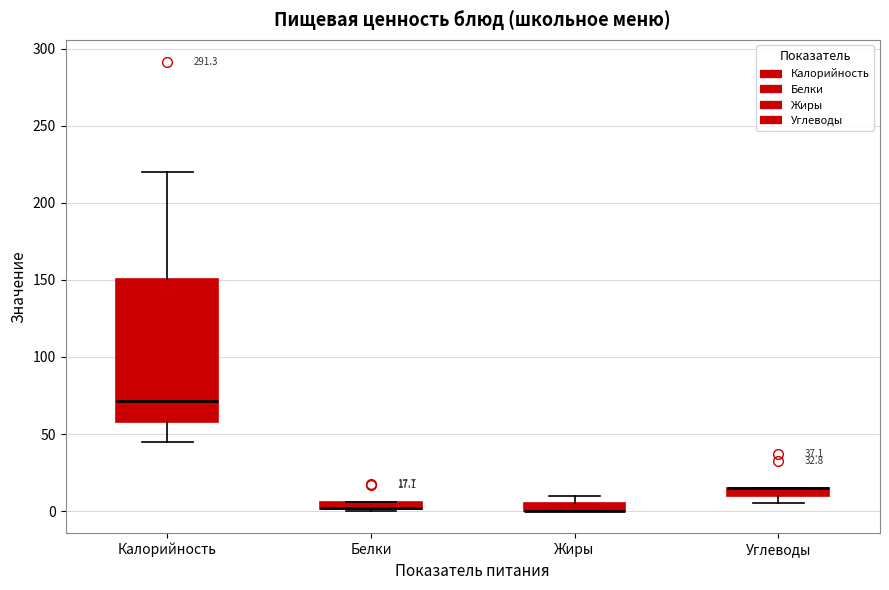

Comparing the boxes themselves (not the whiskers), which one is the tallest?

Калорийность